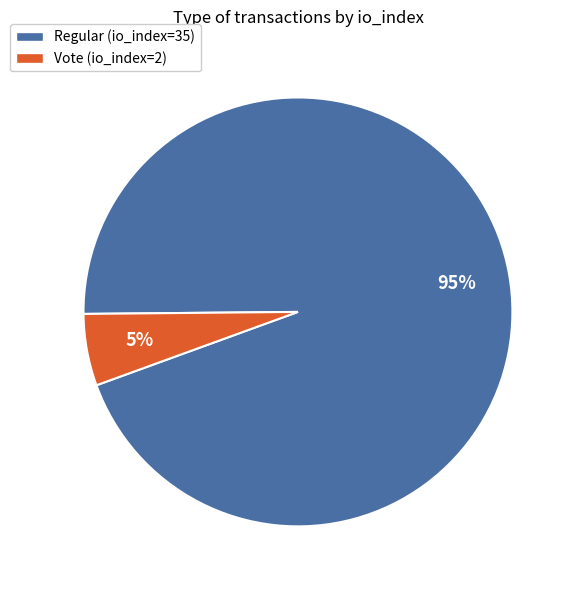

To the nearest percent, what is the combined percentage of Vote (io_index=2) and Regular (io_index=35)?

100%